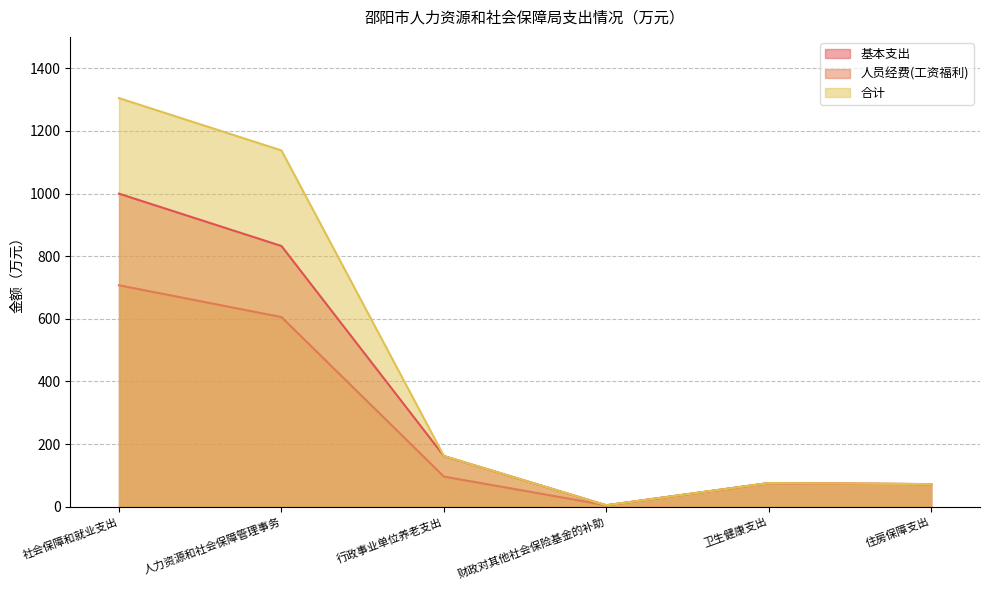

Rank the series by their maximum value, from lowest to highest.

人员经费(工资福利), 基本支出, 合计